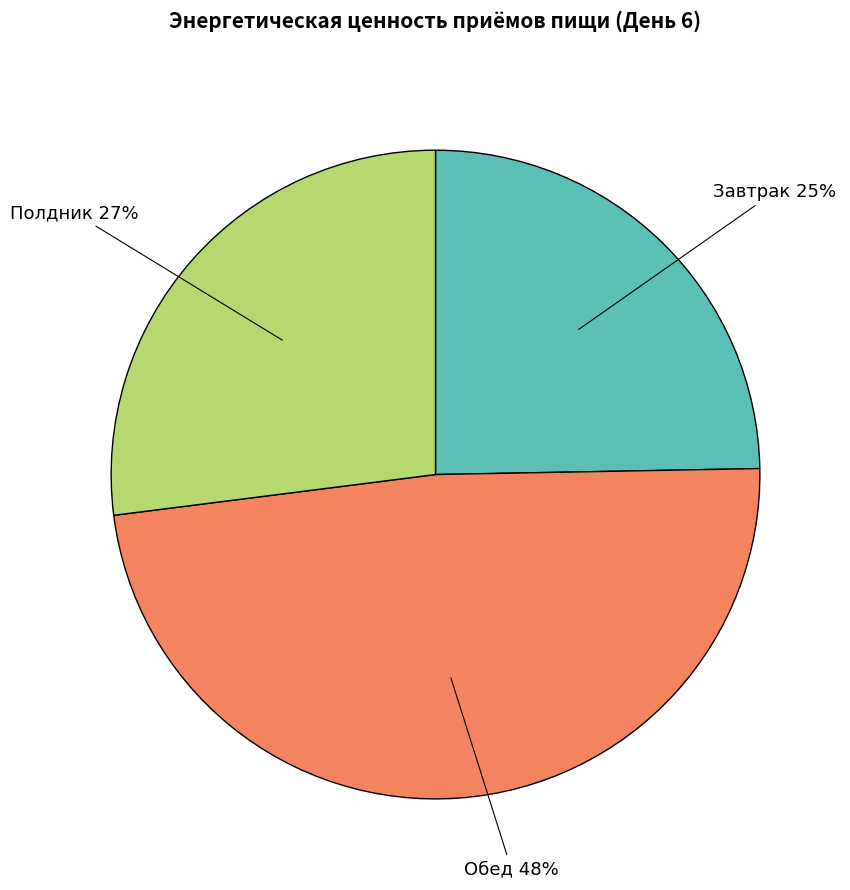

To the nearest percent, what is the average slice percentage?

33%